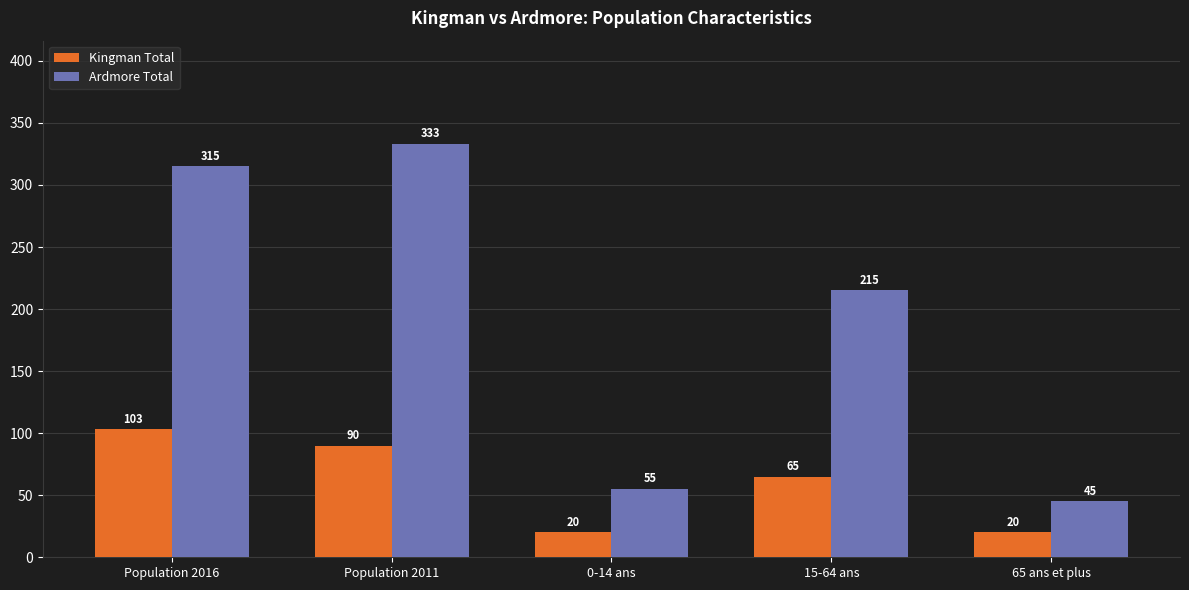

List the series in order of their overall mean, highest first.

Ardmore Total, Kingman Total